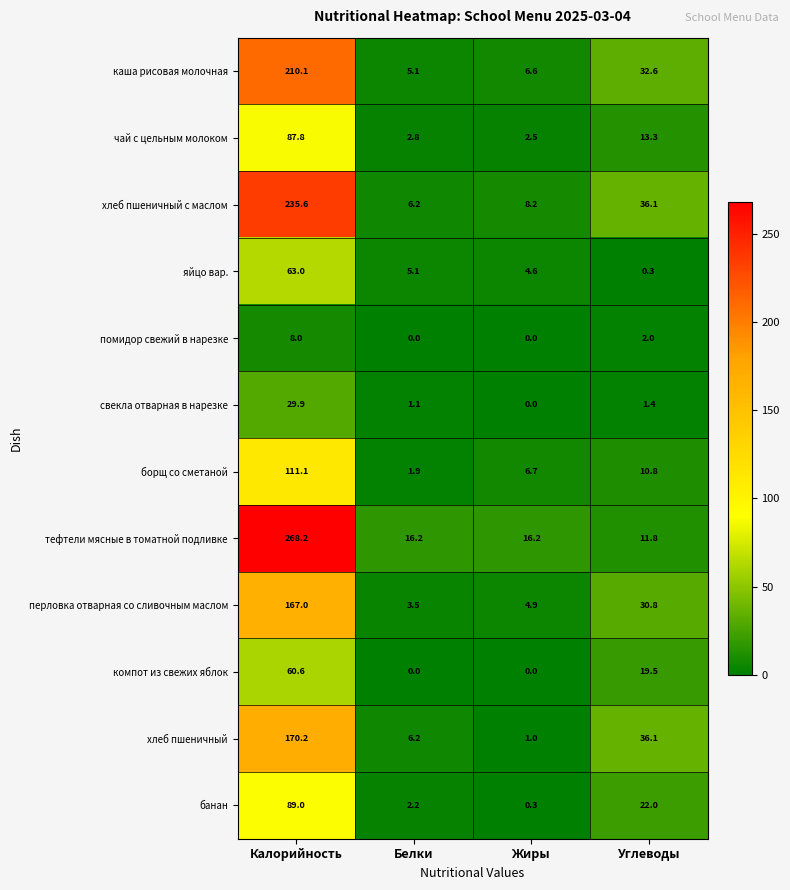

Between Калорийность and Жиры, which series saw the biggest shift?

тефтели мясные в томатной подливке